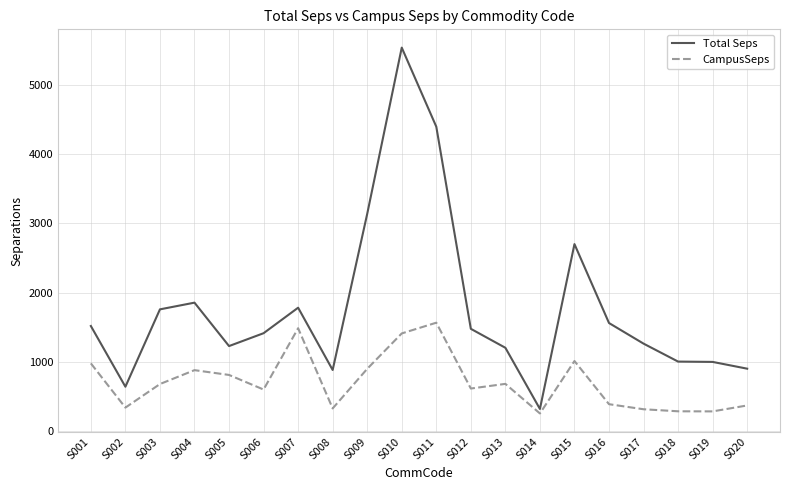

What is the difference between the maximum and minimum values in the Total Seps series?

5223.0